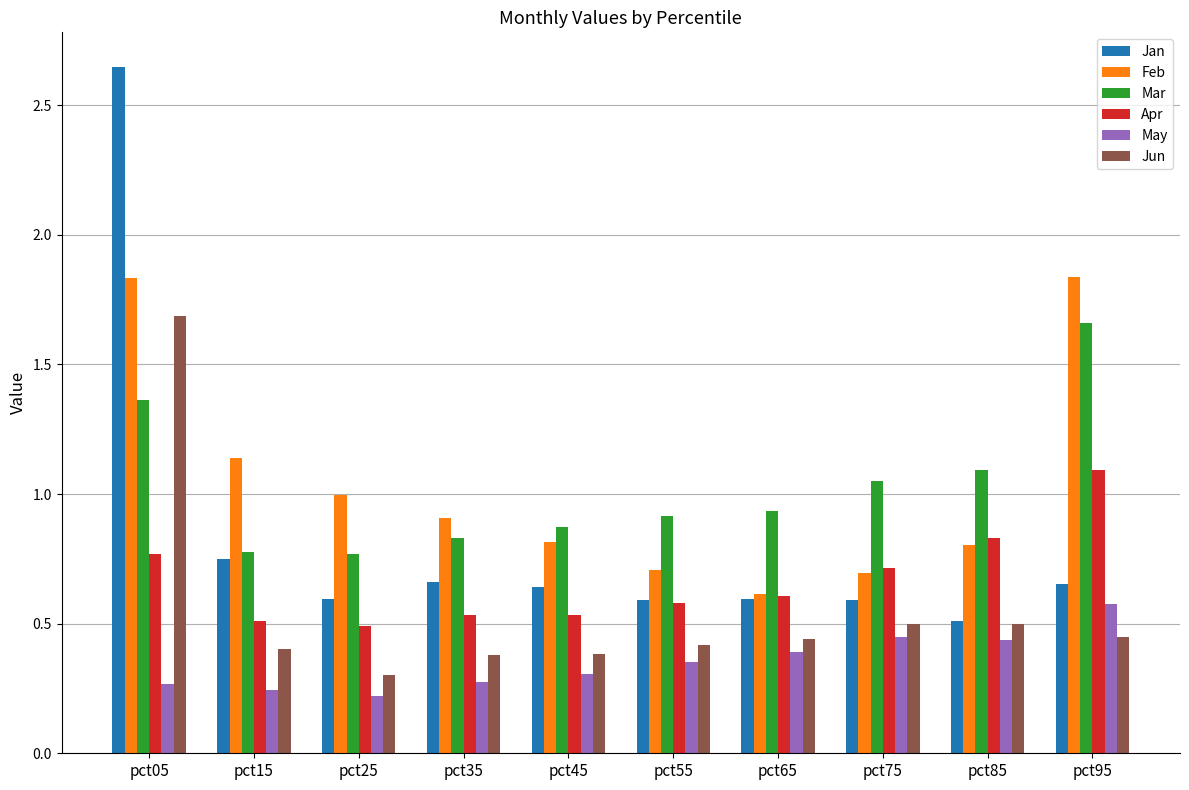

What is the total value across all series at pct55?

3.6